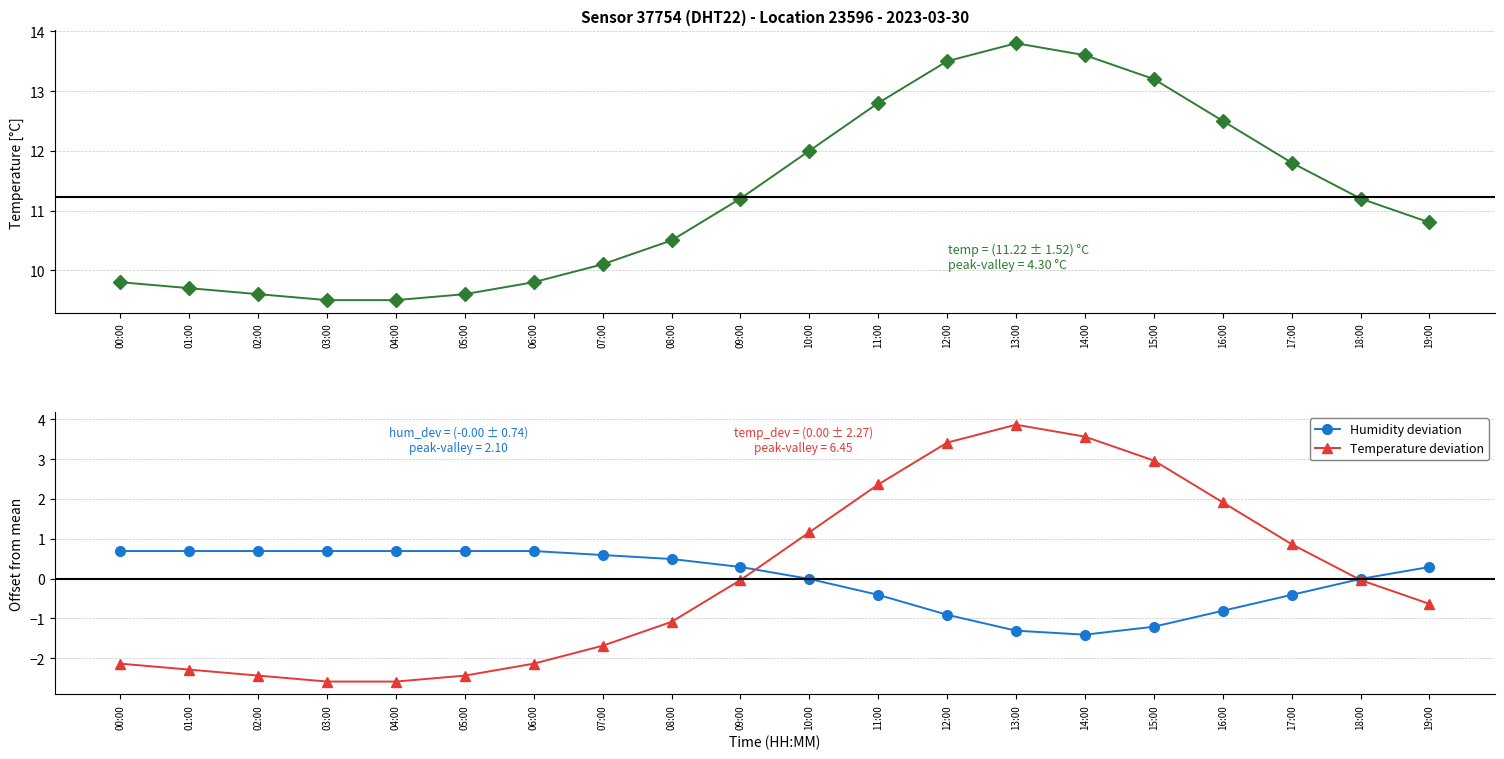

What is the difference between the maximum and minimum values in the Temperature deviation series?

6.5